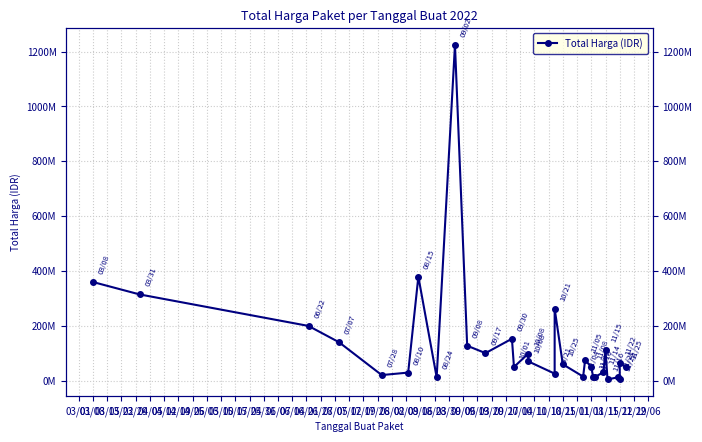

How many values exceed 65000000?

14